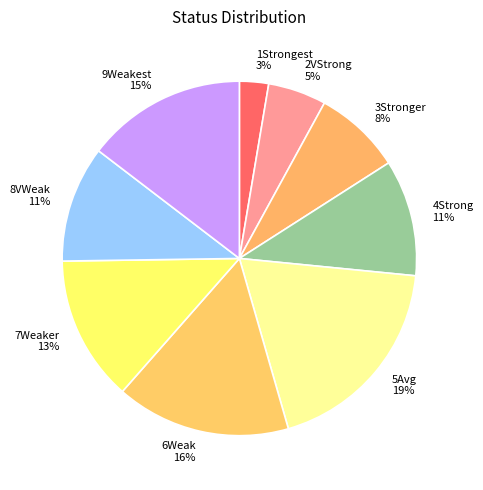

Is 8VWeak the majority of the pie?

No